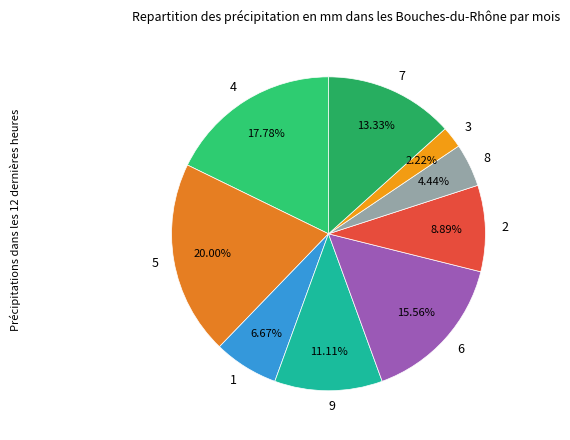

Is there a majority slice in this chart?

No